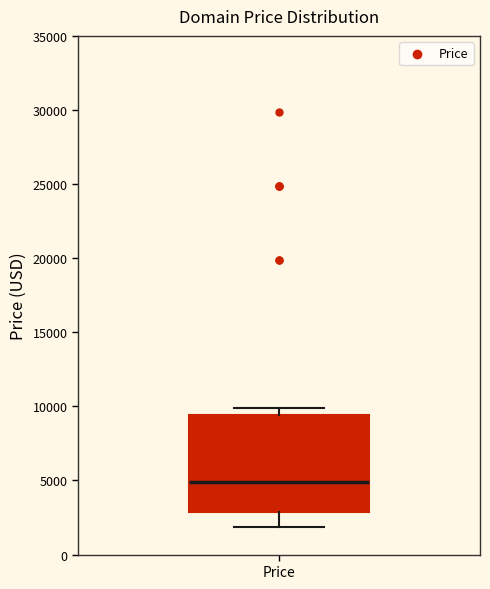

Read this box plot against the y-axis: the position of the median line, the range covered by the box, and the ends of both whiskers. The values are not printed on the chart, so give them approximately, as read against the axis.

median 5000, box 3000 to 9500, whiskers 2000 to 10000